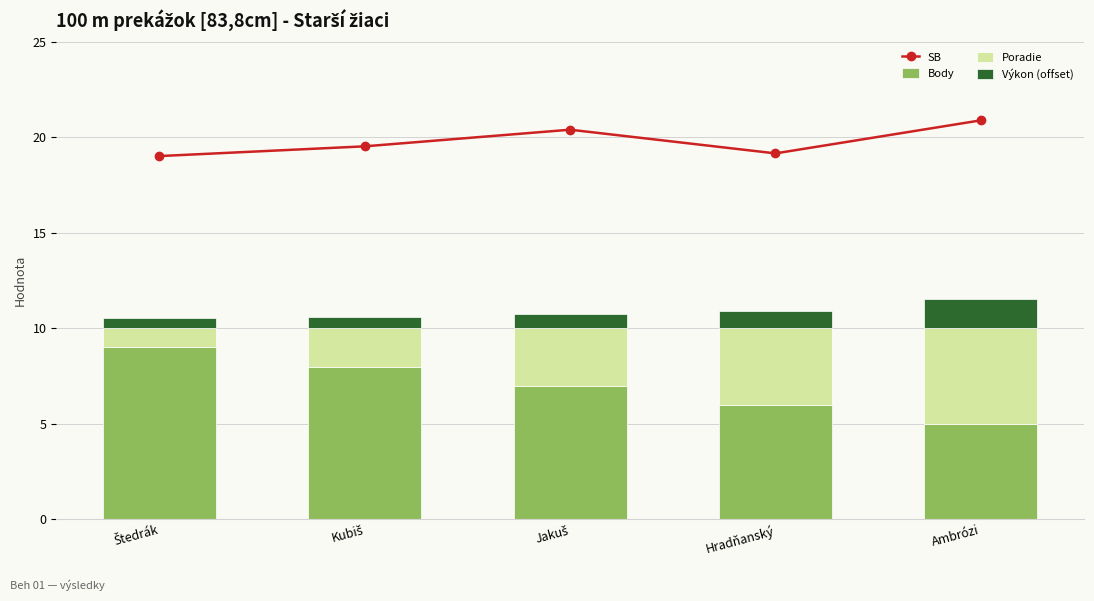

What is the difference between the second highest and minimum values in the Body series?

3.0